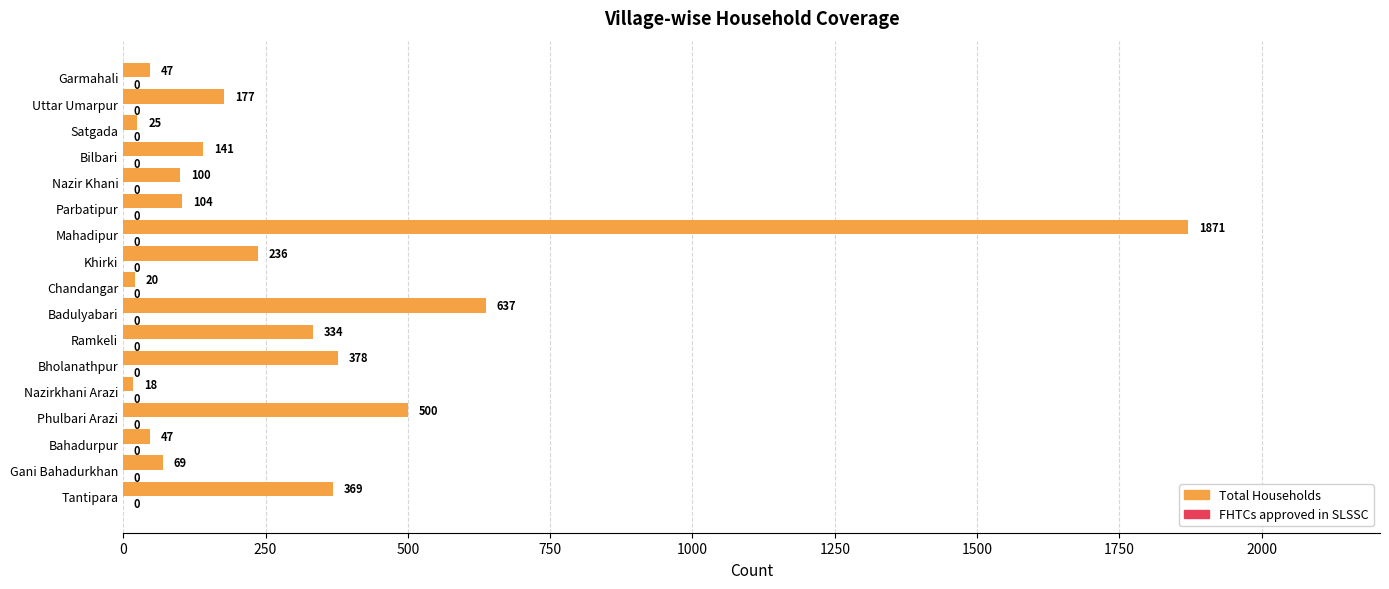

The chart shows a value of 99 at Bholanathpur. True or false?

False